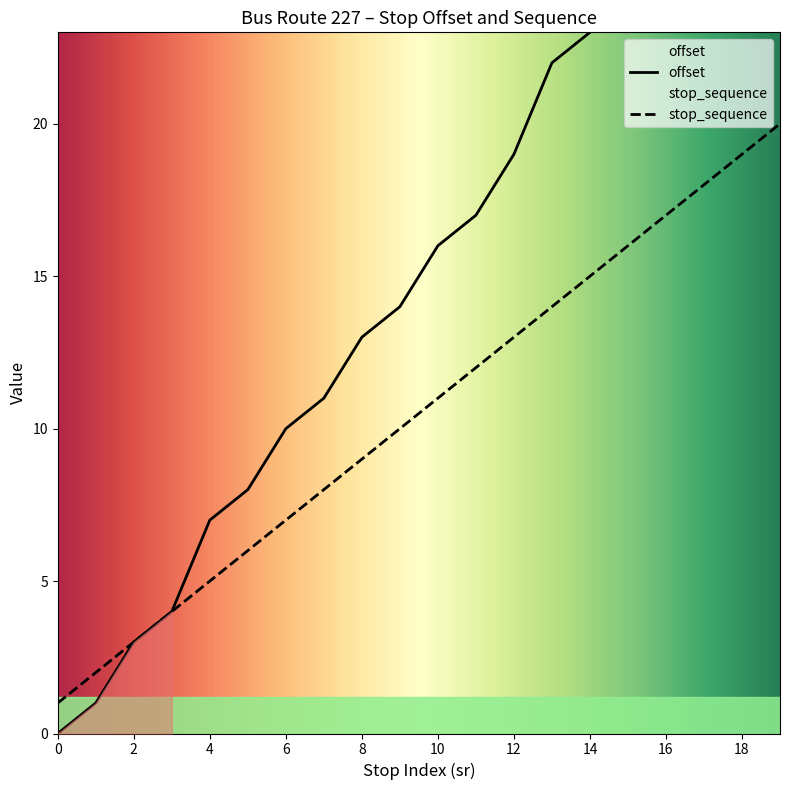

What is the difference between the stop_sequence values at 16 and 2?

14